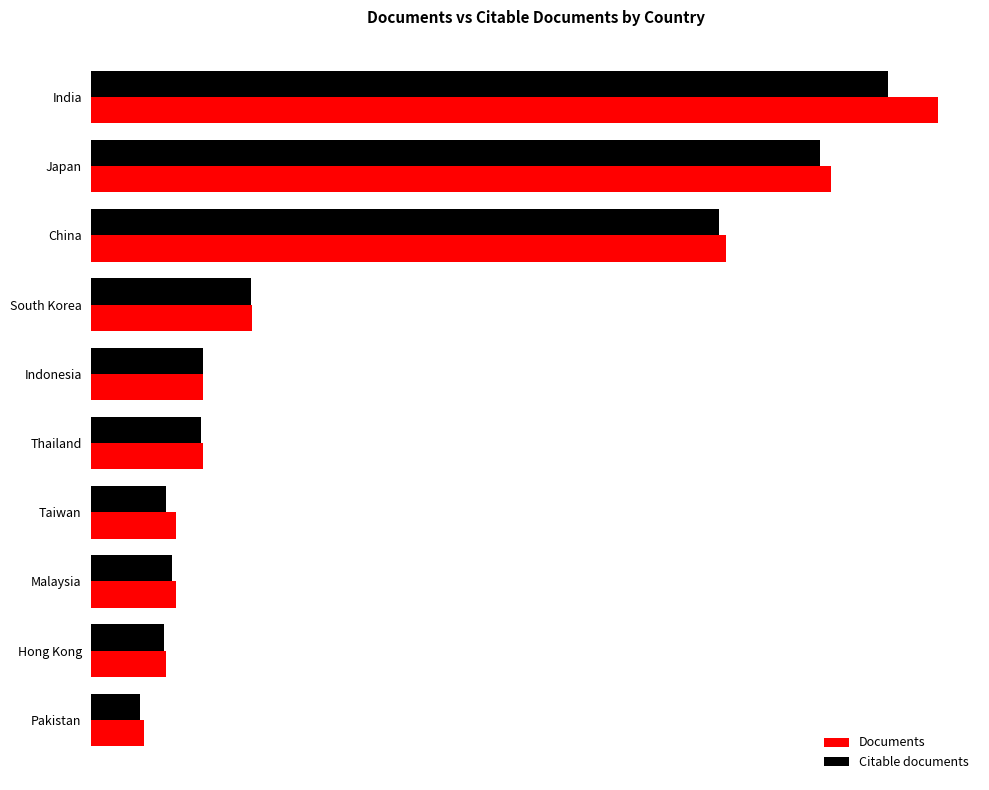

Reading left to right, extract all data points from this chart.

Documents: 20024	17493	15006	3808	2639	2639	2011	2004	1760	1239
Citable documents: 18837	17246	14856	3773	2634	2588	1763	1894	1718	1144